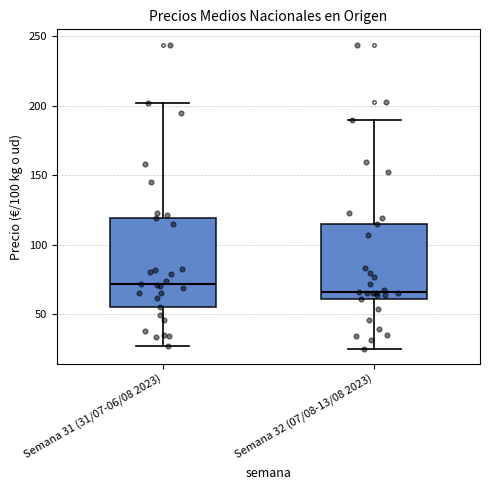

Reading left to right, transcribe this box plot: for each box, give where its median line is, the range the box spans, and where its two whiskers end, as read against the y-axis. The values are not printed on the chart, so give them approximately, as read against the axis.

Semana 31 (31/07-06/08 2023): median 70, box 55 to 120, whiskers 25 to 200
Semana 32 (07/08-13/08 2023): median 65, box 60 to 115, whiskers 25 to 190